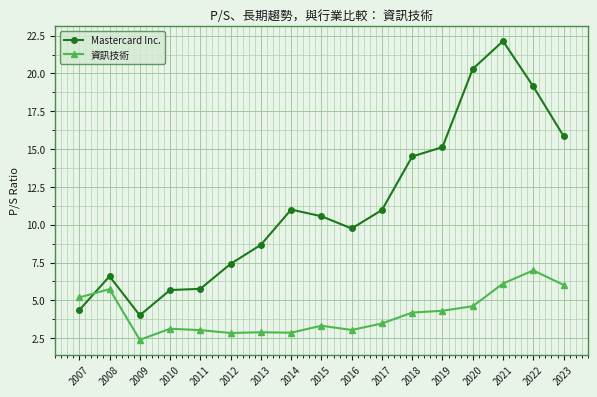

What are all the series names shown in the legend?

Mastercard Inc., 資訊技術